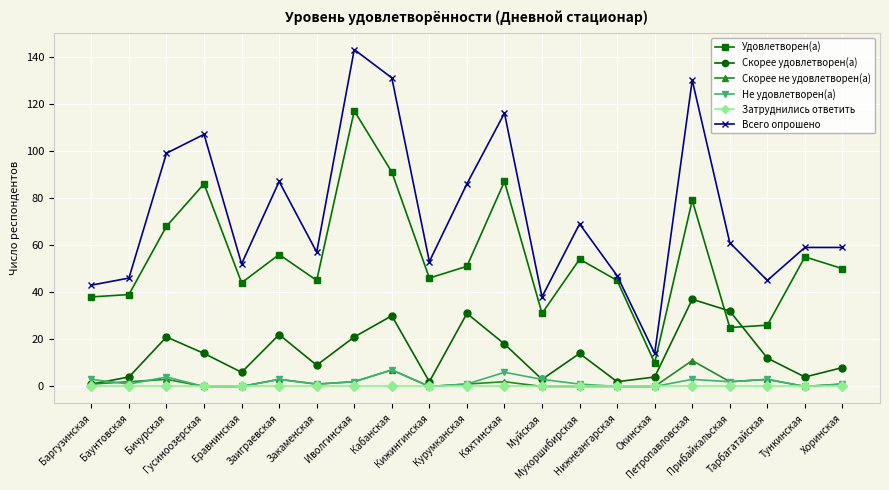

Count the number of categories in the chart.

21